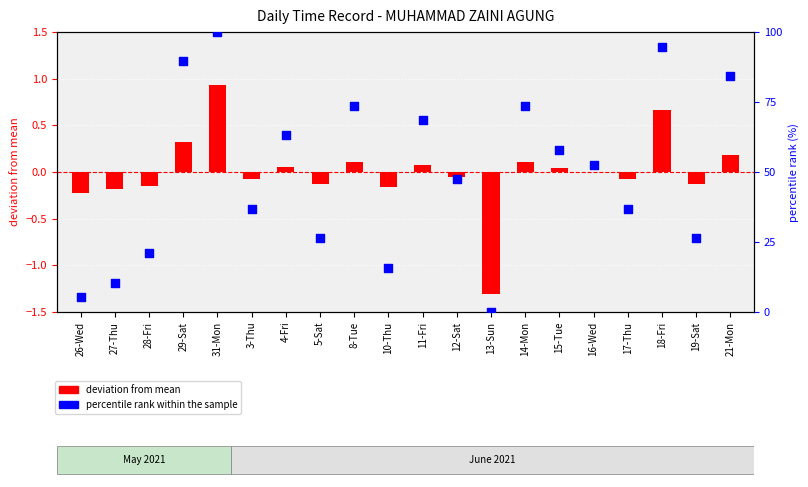

Which series reaches the maximum Y coordinate?

percentile rank within the sample